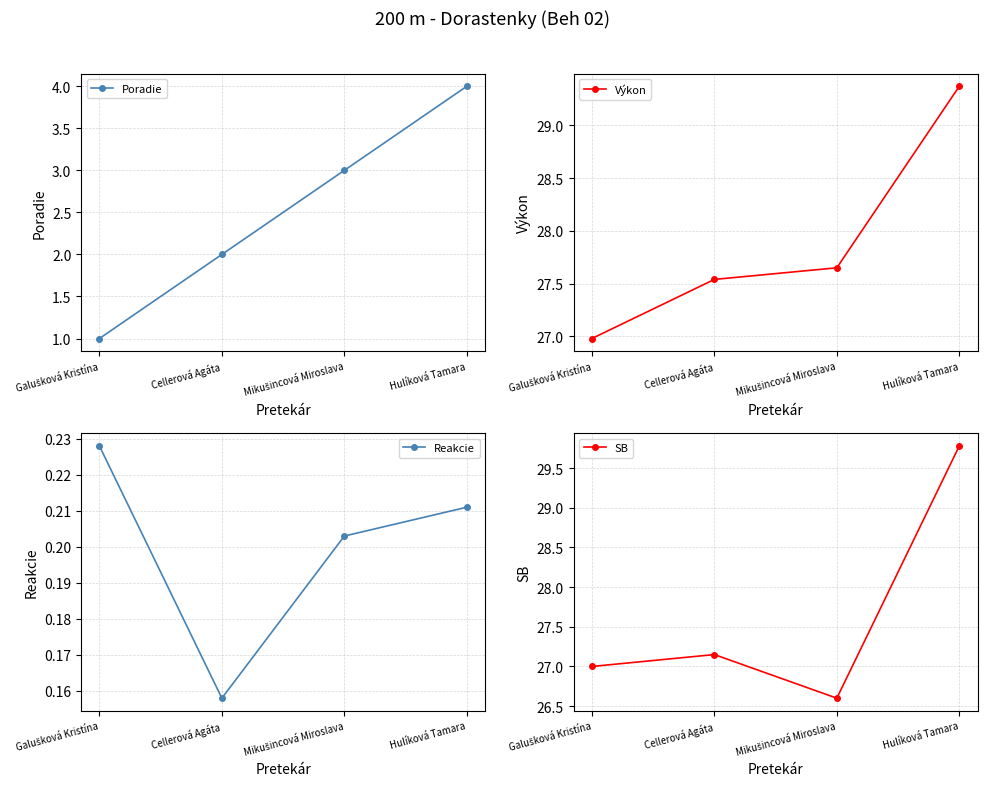

True or false: Výkon has more than 0 interior local peaks.

False